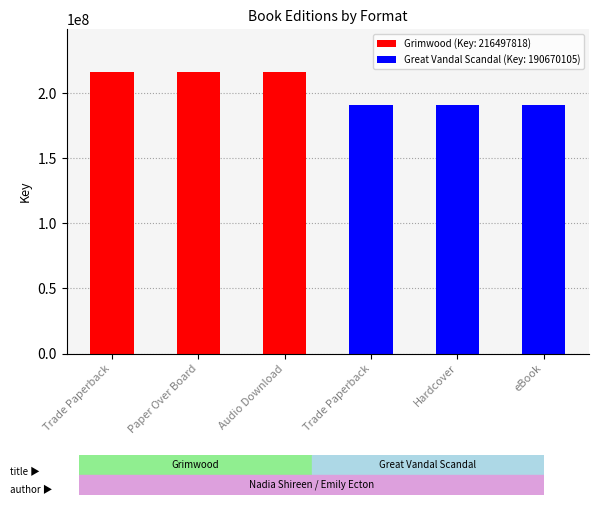

Are the bars horizontal?

No